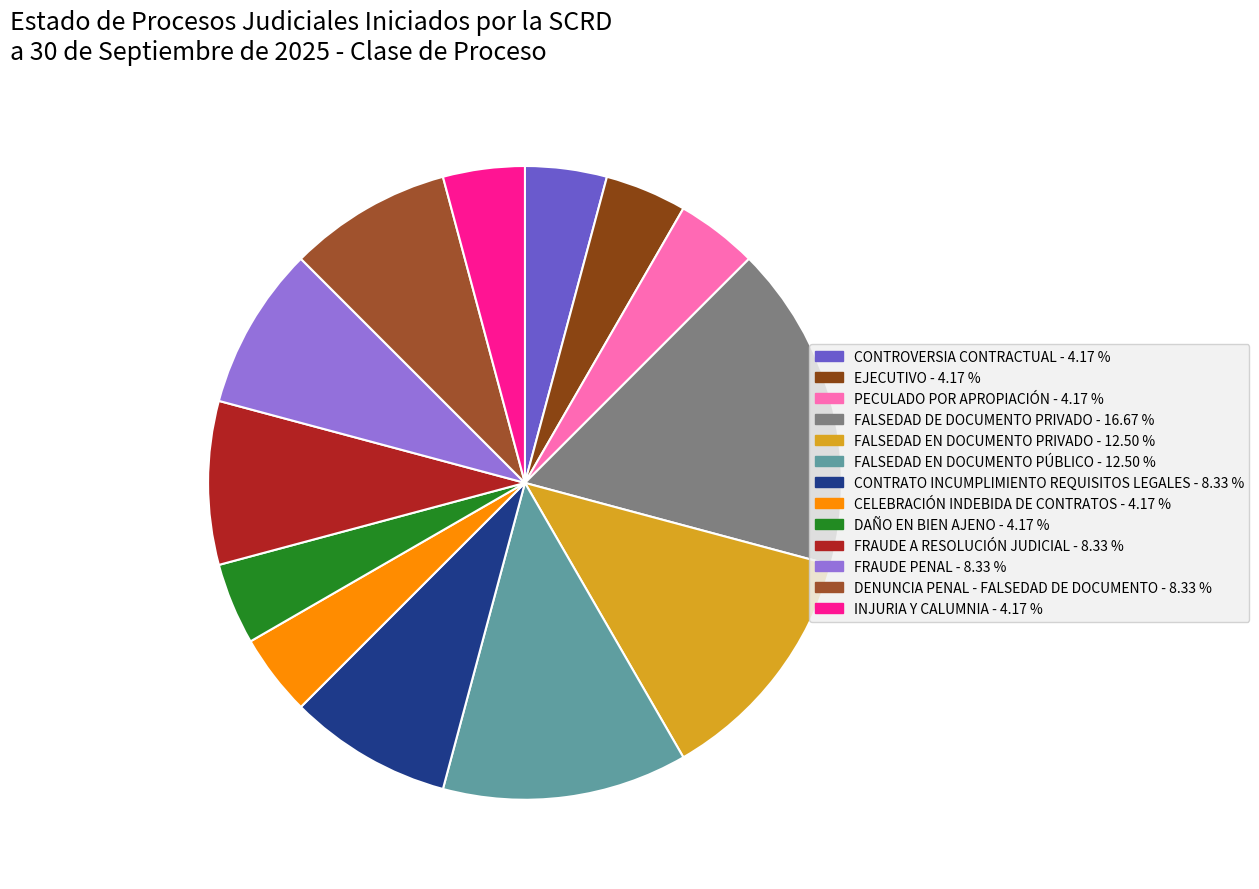

Count the number of slices in the pie.

13